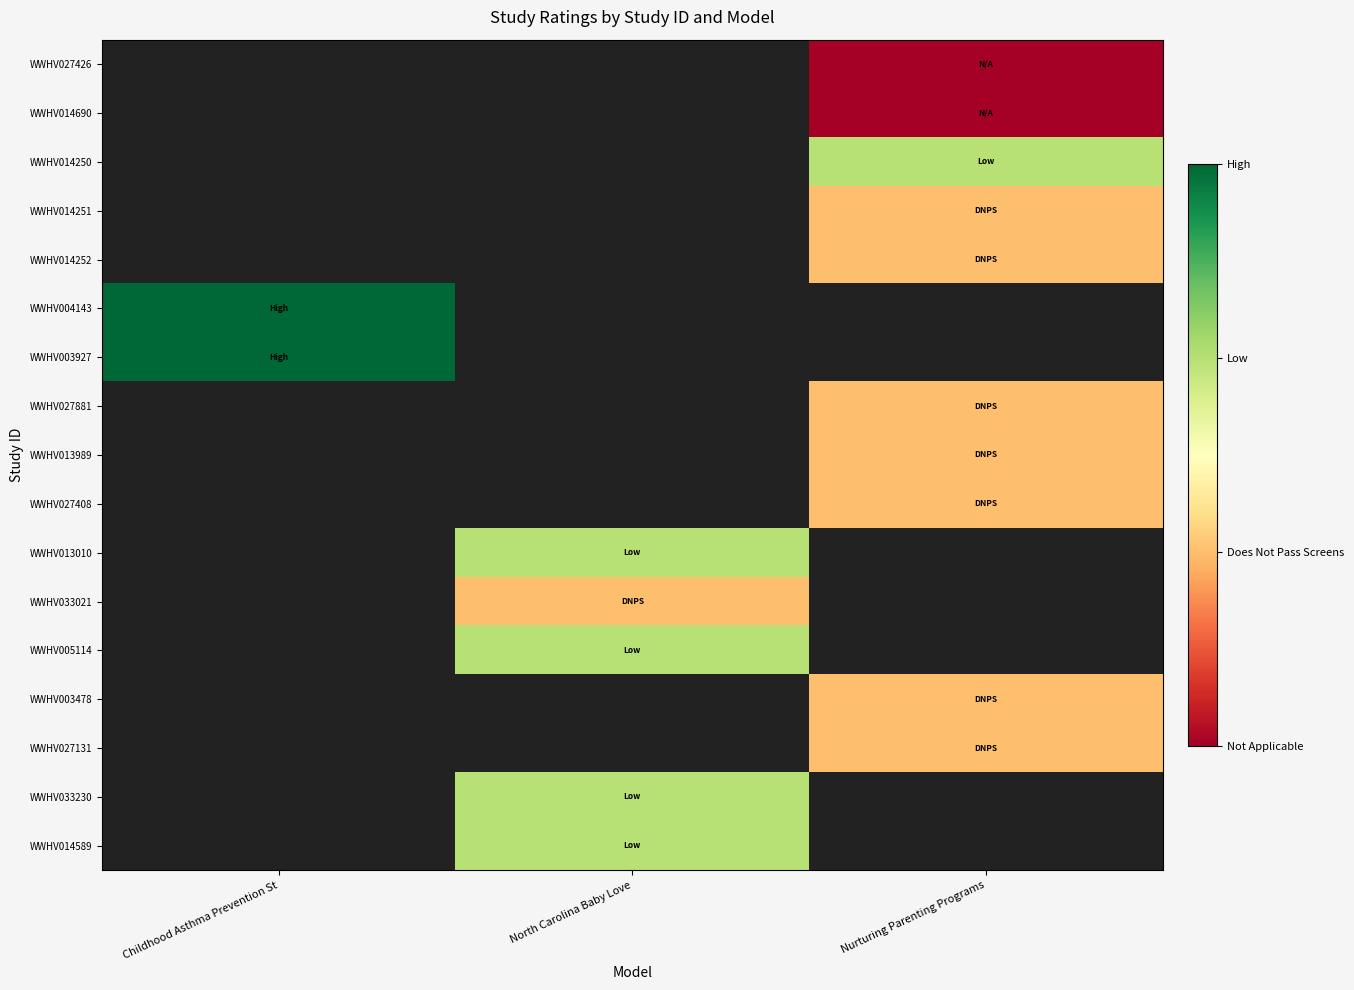

How many values in WWHV013989 are above zero?

1